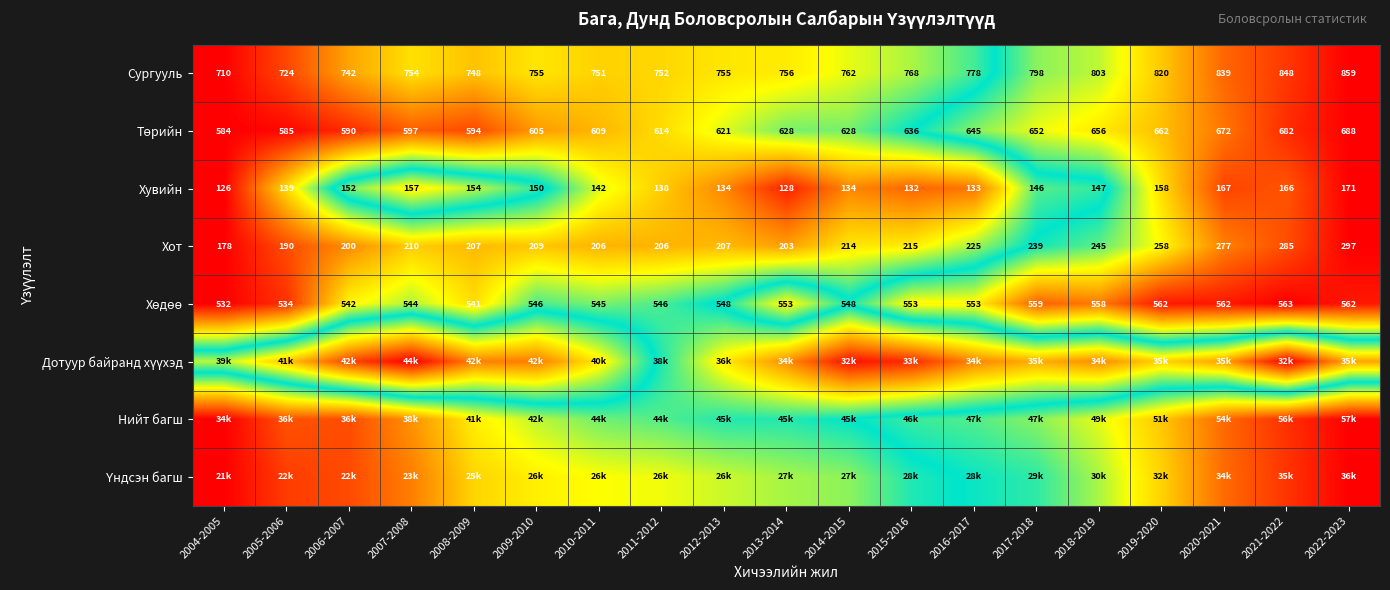

Which series has the largest range (max minus min)?

Сургууль